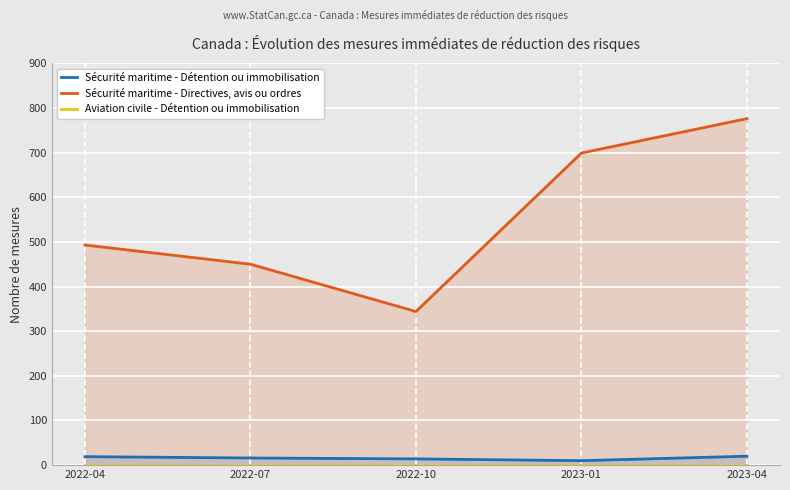

Which series has the largest total across all categories?

Sécurité maritime - Directives, avis ou ordres